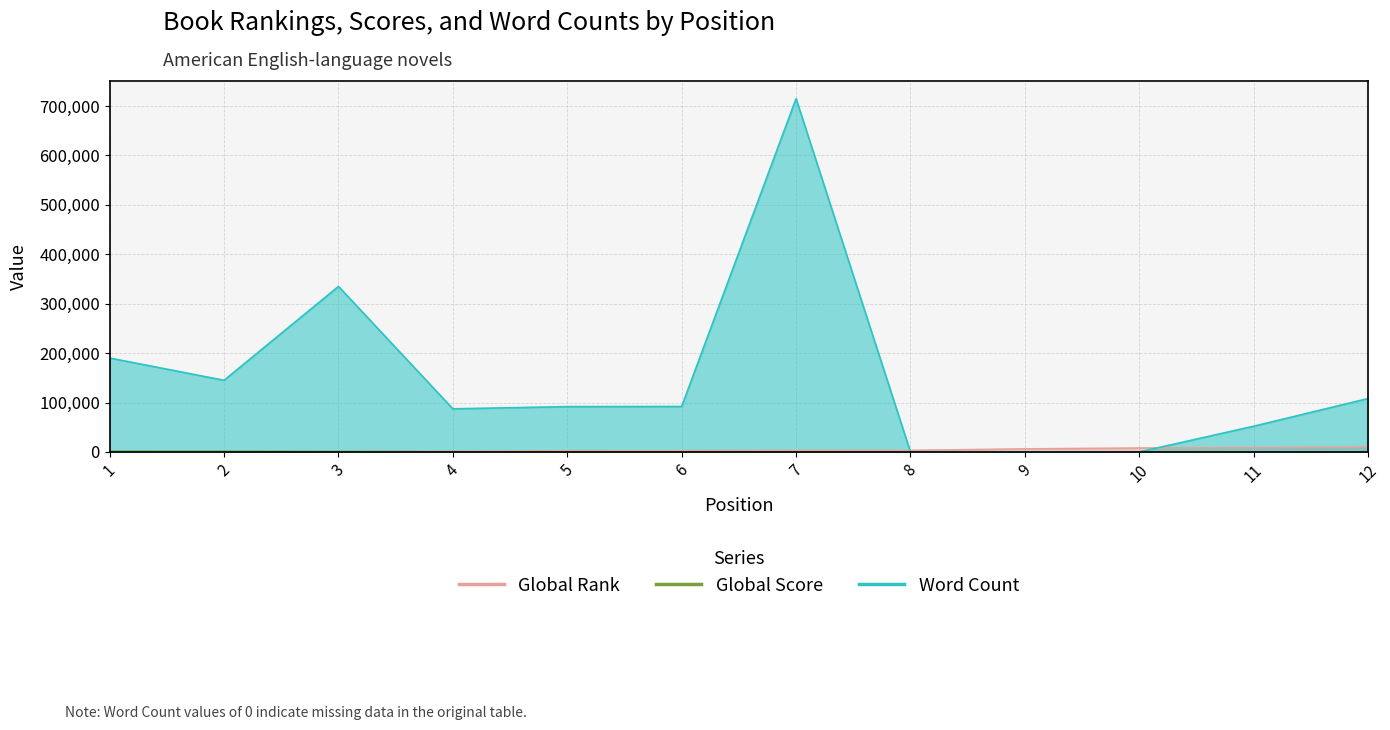

Reading left to right, list all the values displayed in this chart.

Global Rank: 1=245	2=248	3=418	4=1187	5=2376	6=2395	7=2943	8=3083	9=6124	10=7912	11=8489	12=9573
Global Score: 1=1239	2=1223	3=809	4=324	5=151	6=148	7=127	8=121	9=65	10=43	11=36	12=25
Word Count: 1=190000	2=145000	3=335000	4=87200	5=91642	6=92000	7=715000	8=0	9=0	10=0	11=52000	12=108000